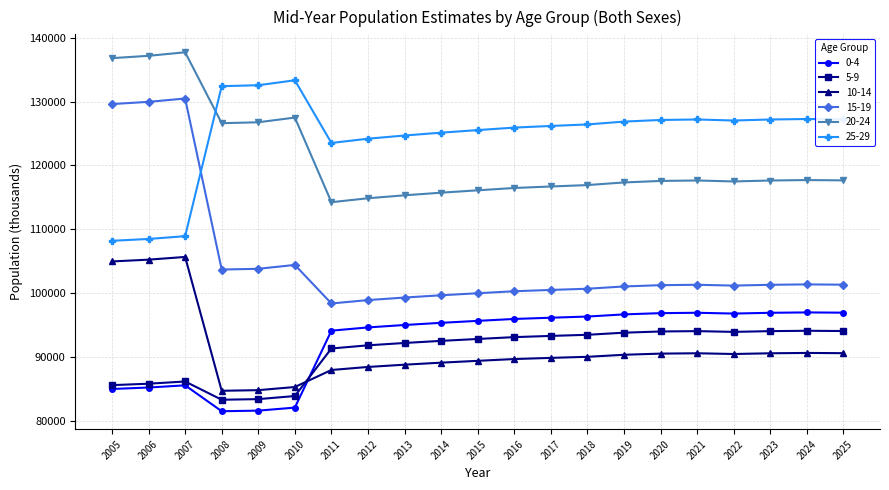

Which series changed the most between 2006 and 2011?

15-19